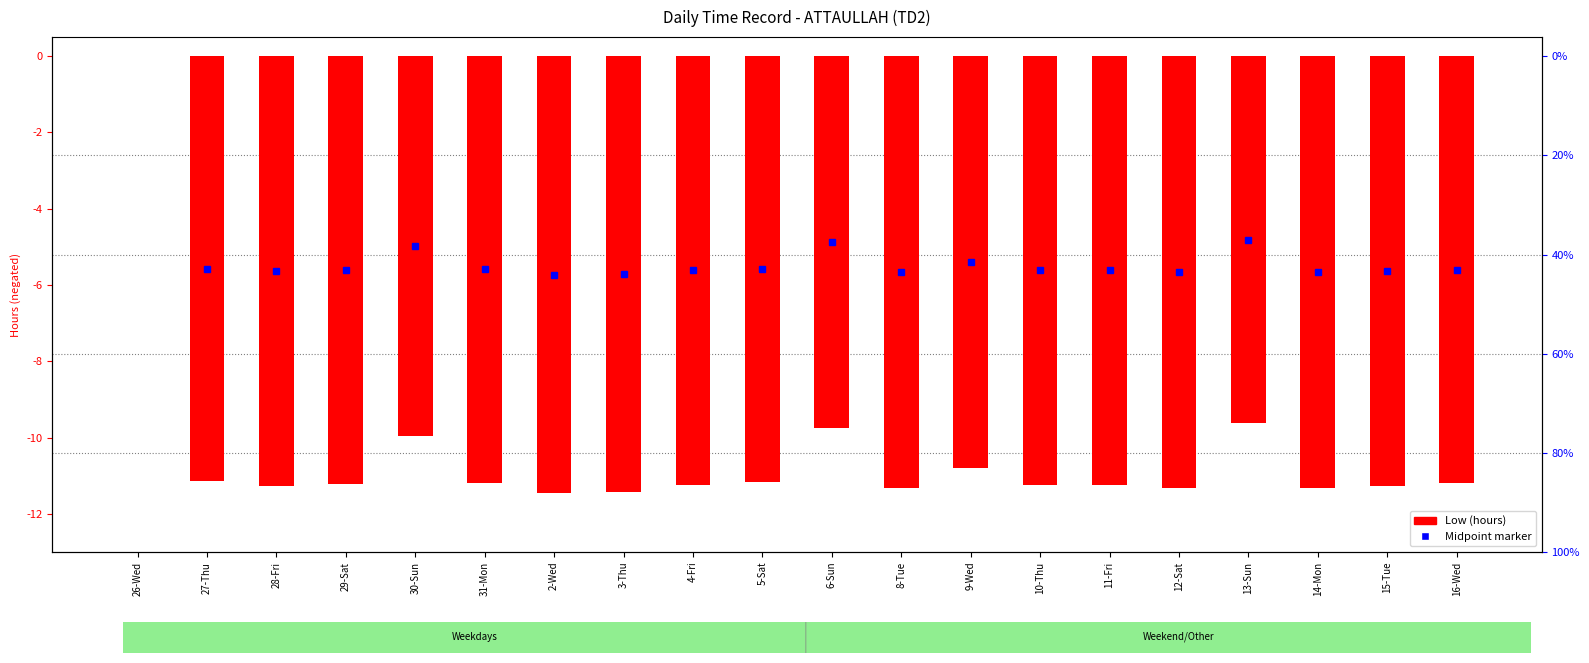

What is the change in value from 5-Sat to 10-Thu?

-0.1